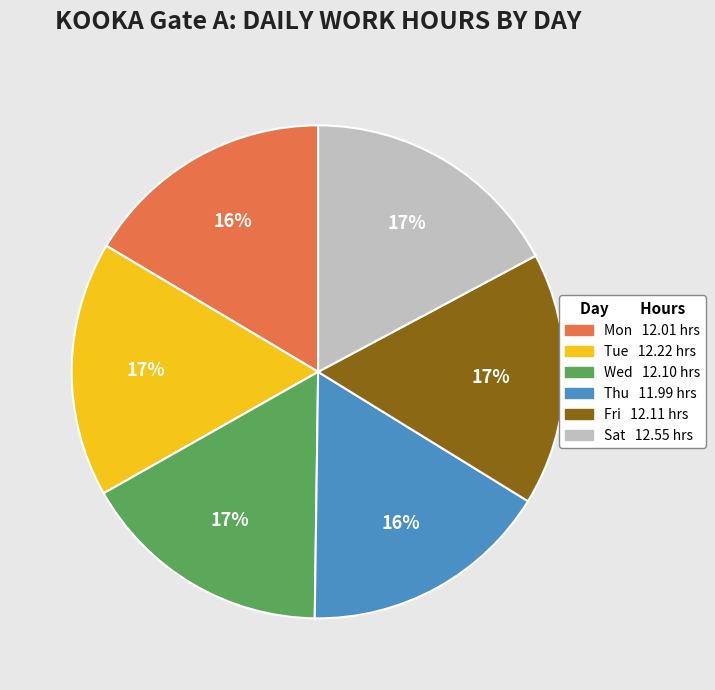

To the nearest percent, what is the difference between the largest and smallest slice percentages?

1%